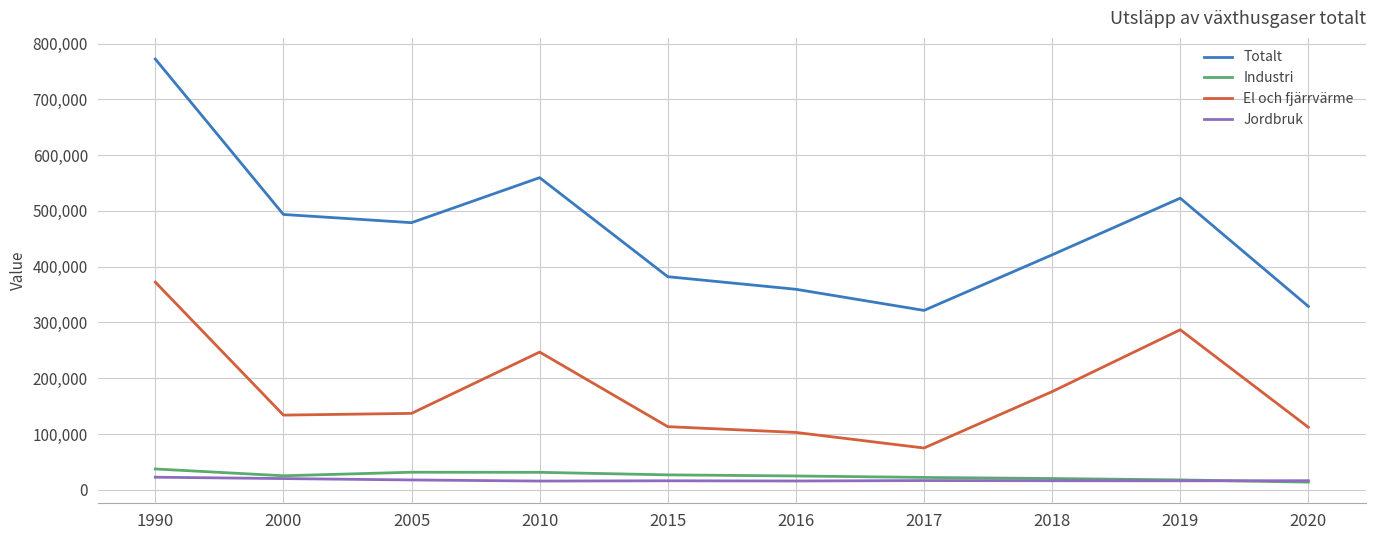

Between 2015 and 2019, which series saw the biggest shift?

El och fjärrvärme